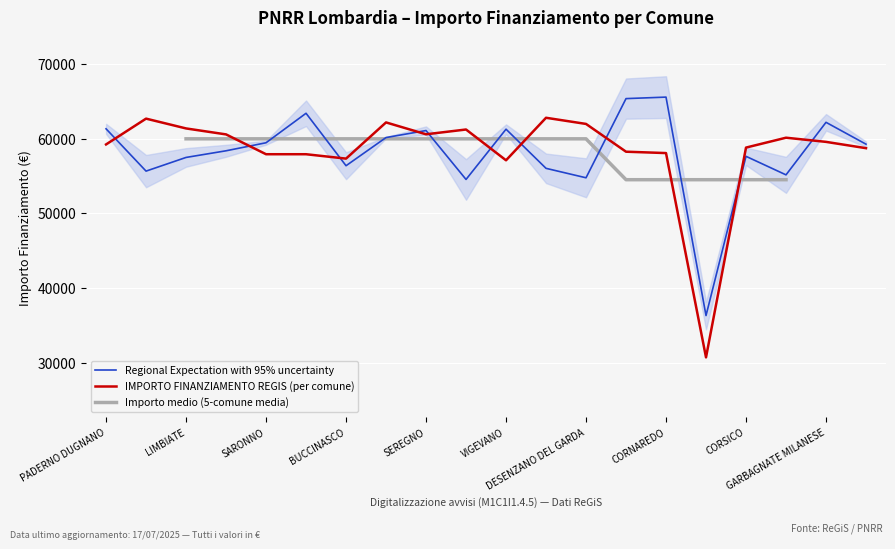

What is the lowest value of the IMPORTO FINANZIAMENTO REGIS (per comune) series?

30689.4